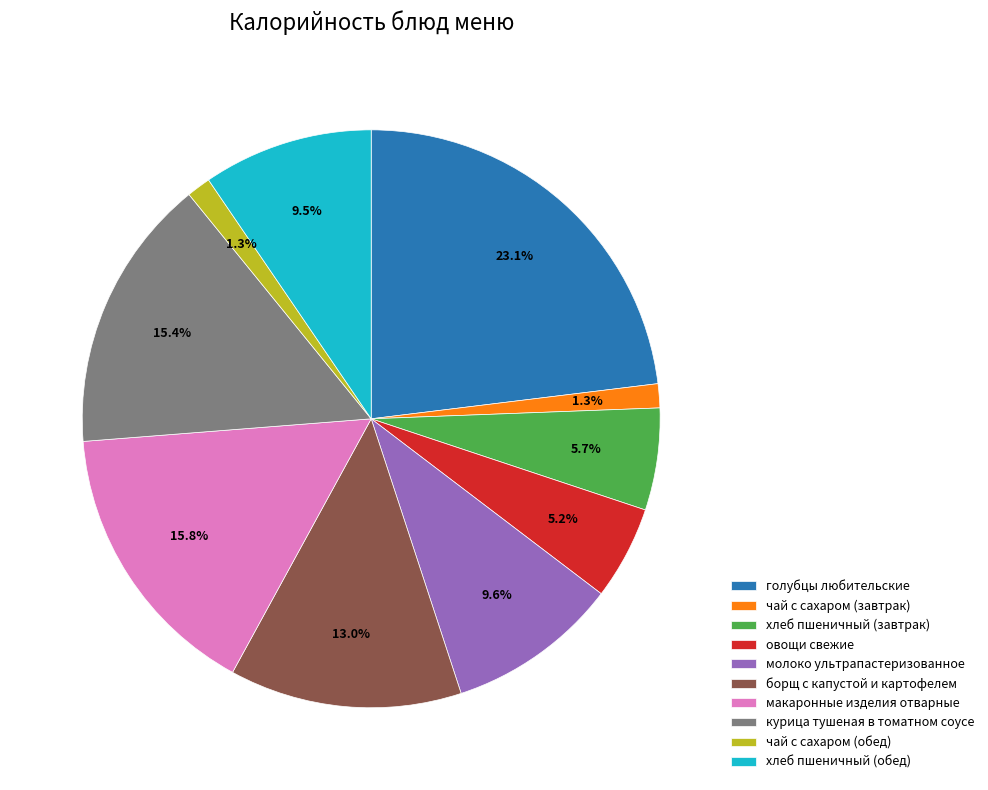

Which slice is the largest?

голубцы любительские